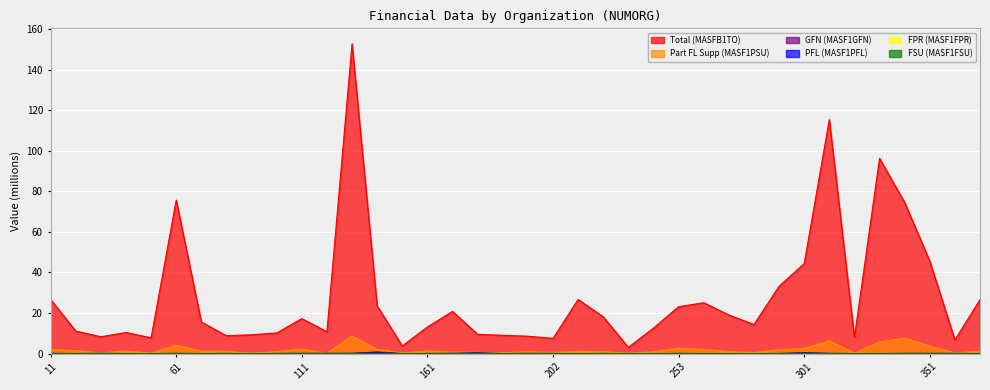

What is the difference between the highest and lowest values at 131?

152.7